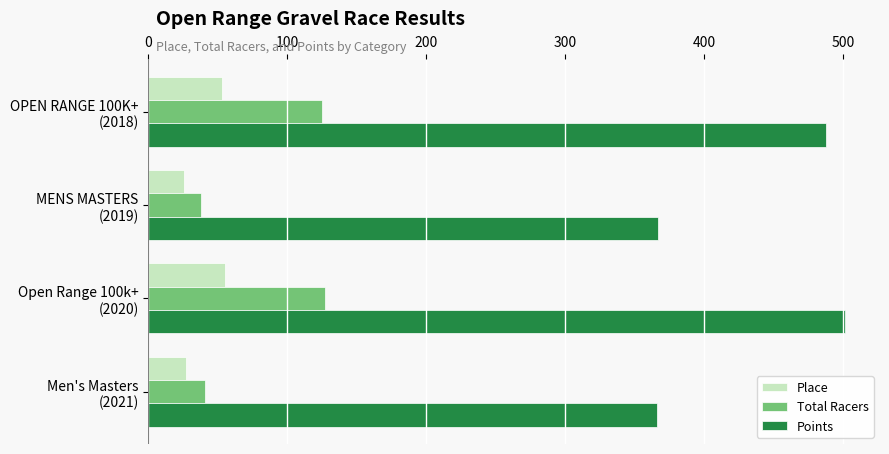

What is the highest value of the Place series?

55.0